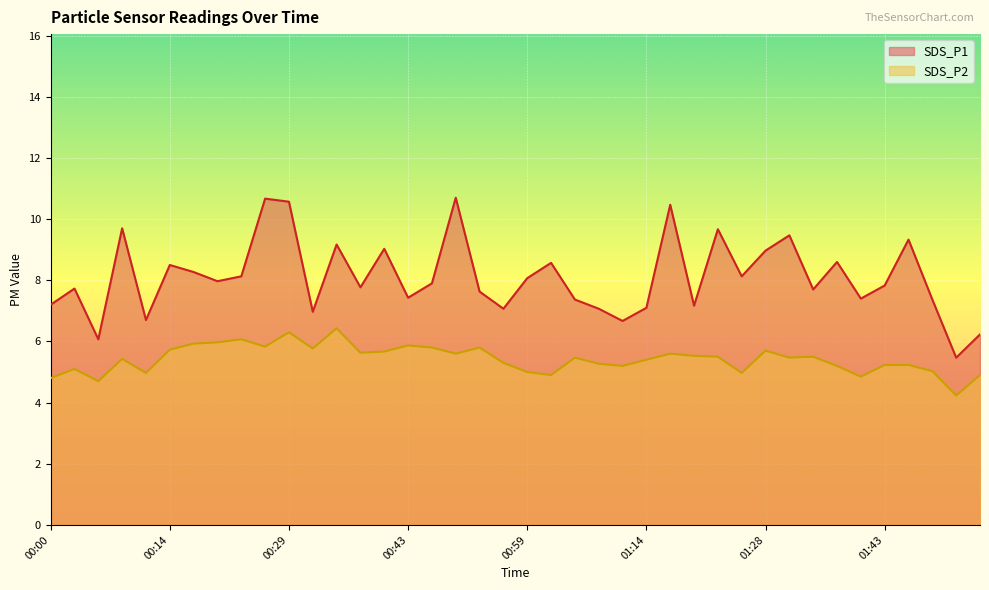

Is the value of SDS_P2 at 00:31 greater than the value of SDS_P1 at 01:08?

No